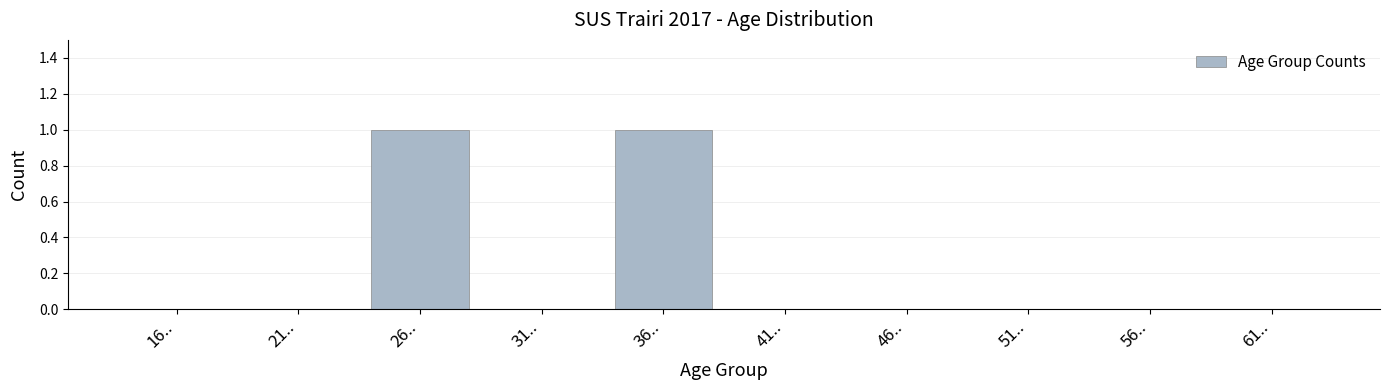

Reading left to right, what are all the values shown in this chart?

16..=0	21..=0	26..=1	31..=0	36..=1	41..=0	46..=0	51..=0	56..=0	61..=0